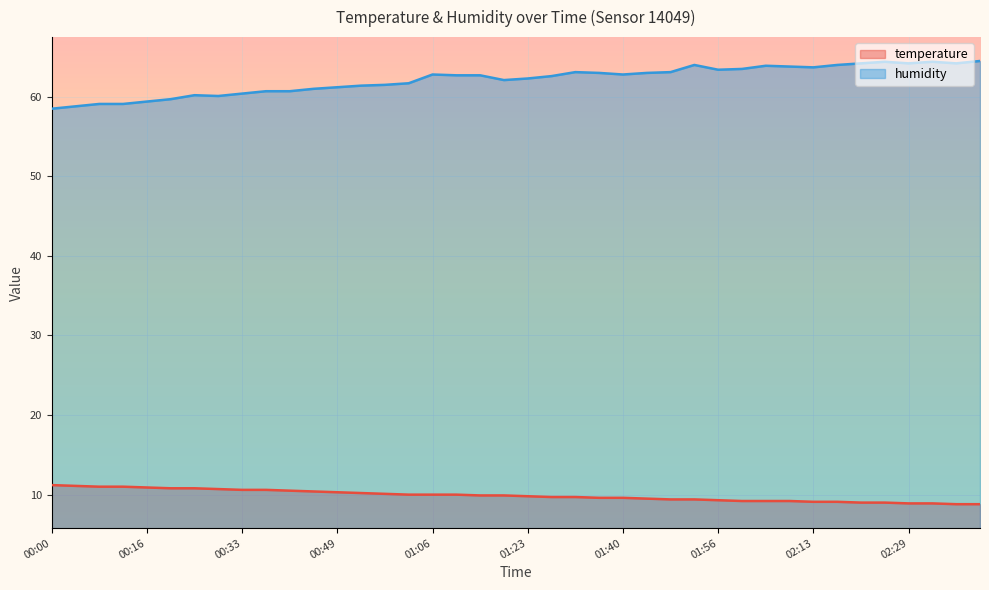

True or false: temperature has more than 2 points higher than both neighbors.

False